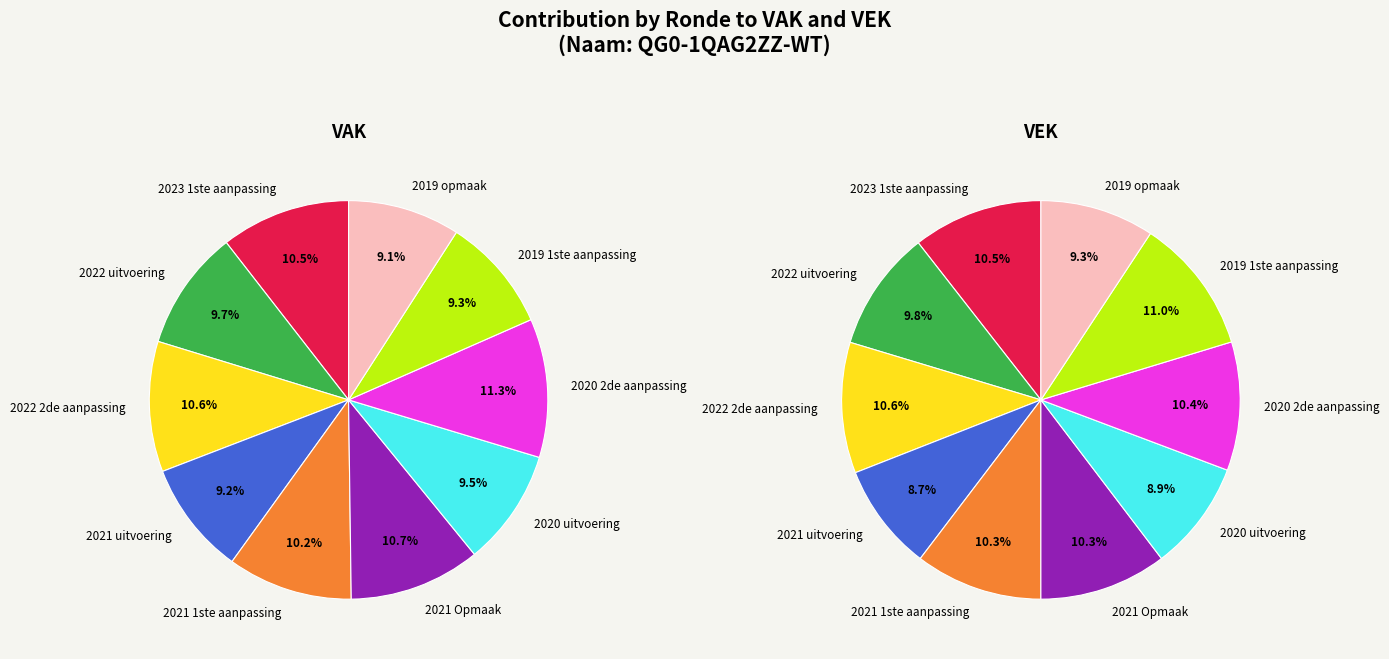

What percentage is the 2021 Opmaak slice, to the nearest percent?

11%